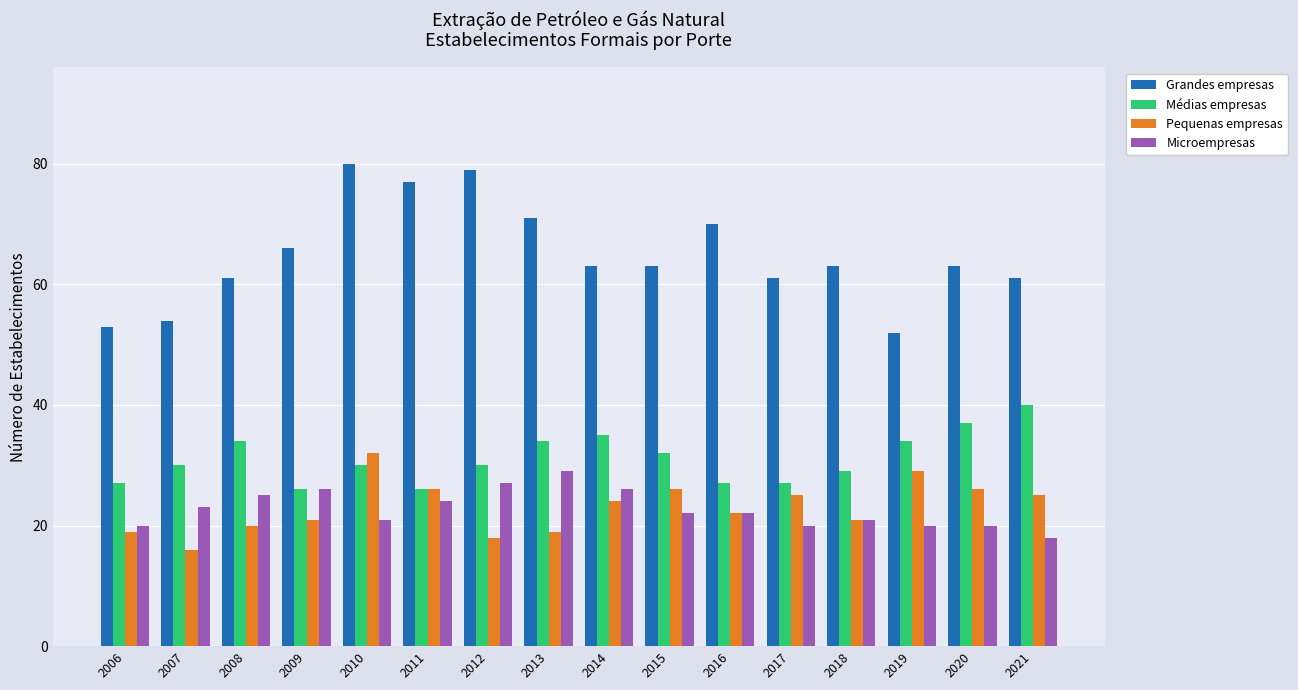

How many bars are there in total?

64